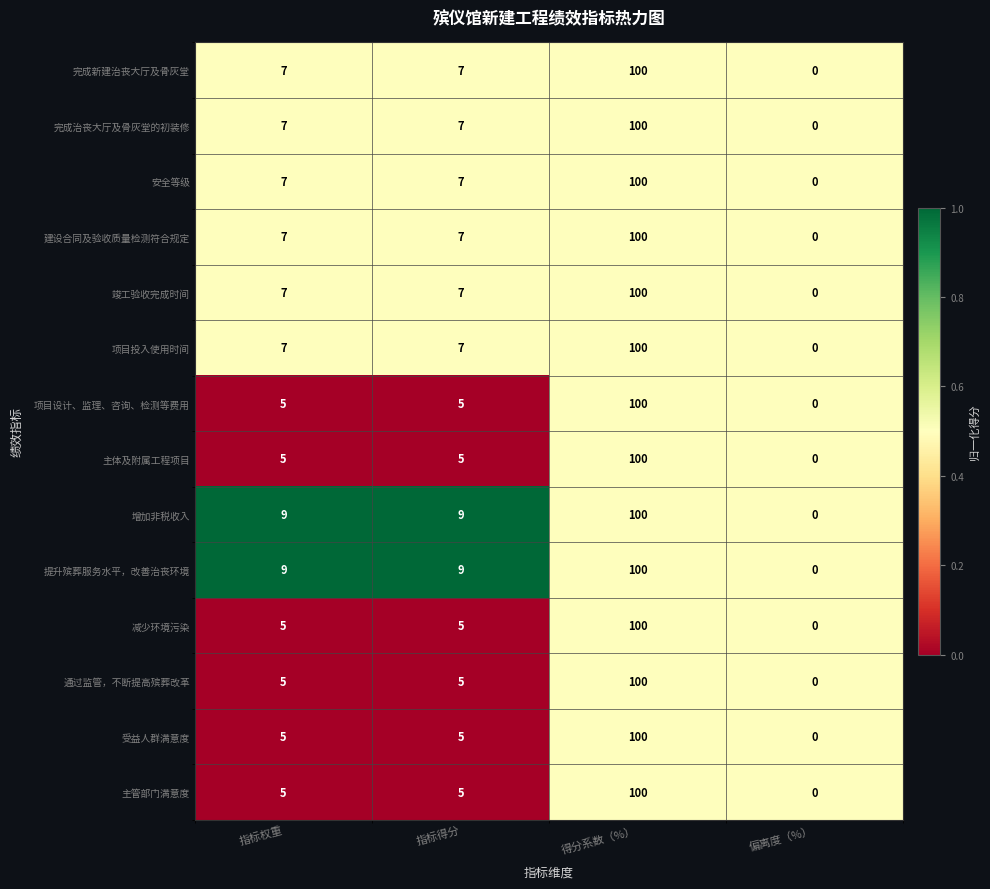

The value of 建设合同及验收质量检测符合规定 at 指标得分 is 11. True or false?

False